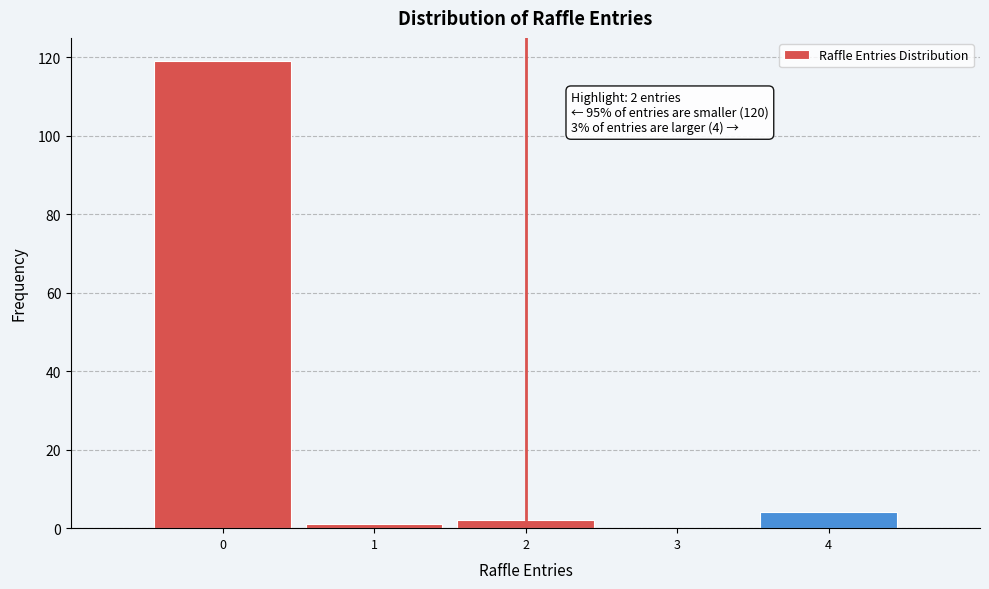

Which range on the x-axis has the tallest bar?

-0.5 to 0.5